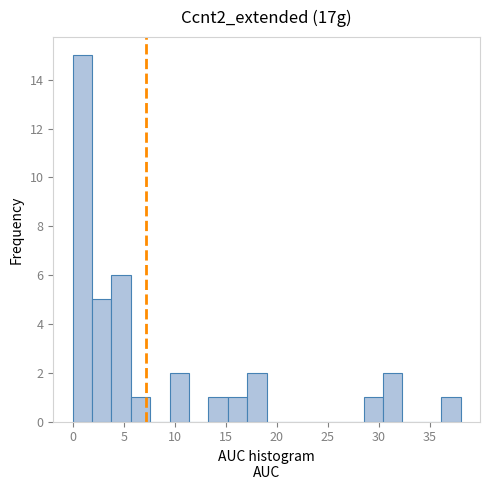

Around what value on the x-axis is the tallest bar? Give the approximate position of its centre, as read against the axis.

1.0